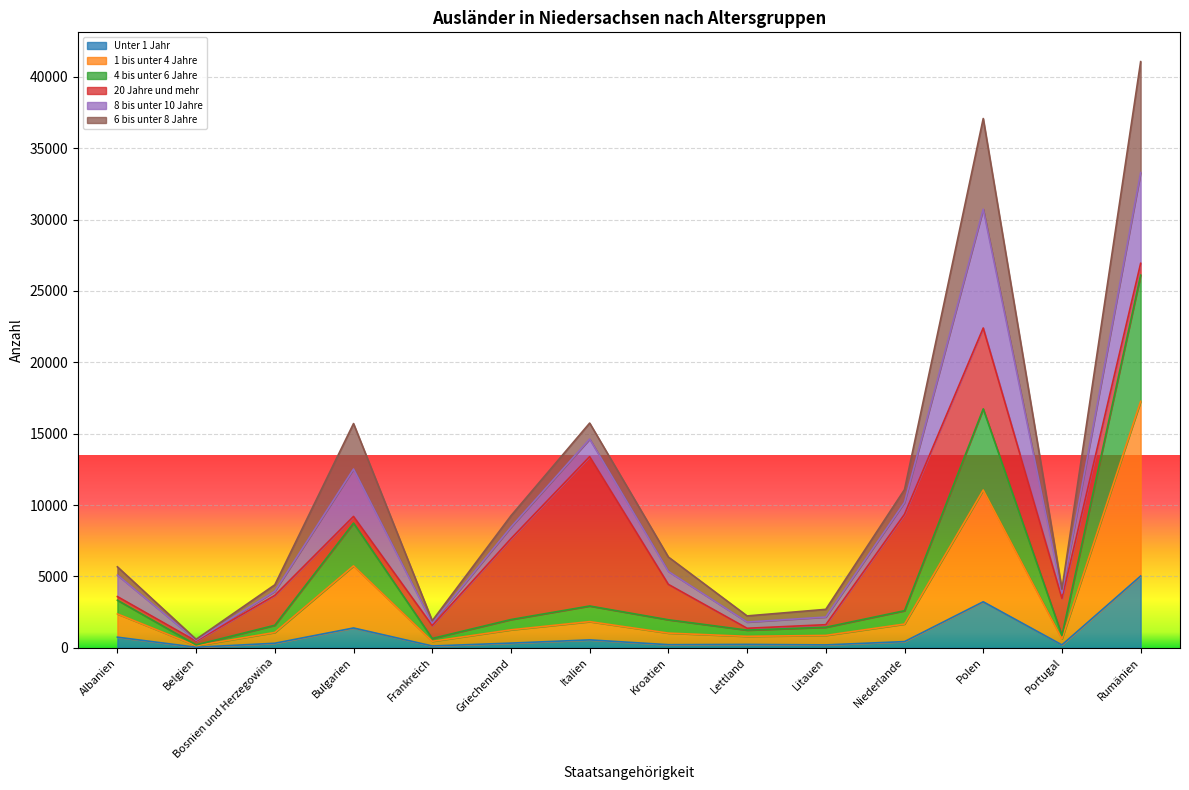

True or false: Unter 1 Jahr has more than 1 points higher than both neighbors.

True